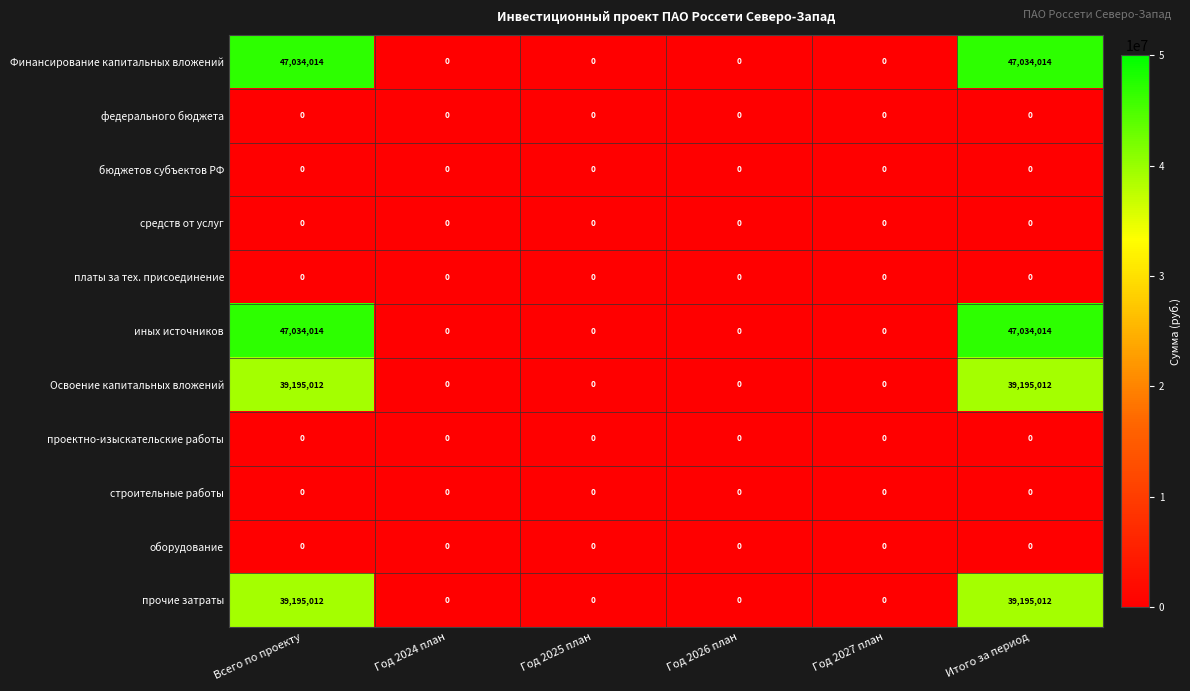

How many categories are shown in the chart?

6